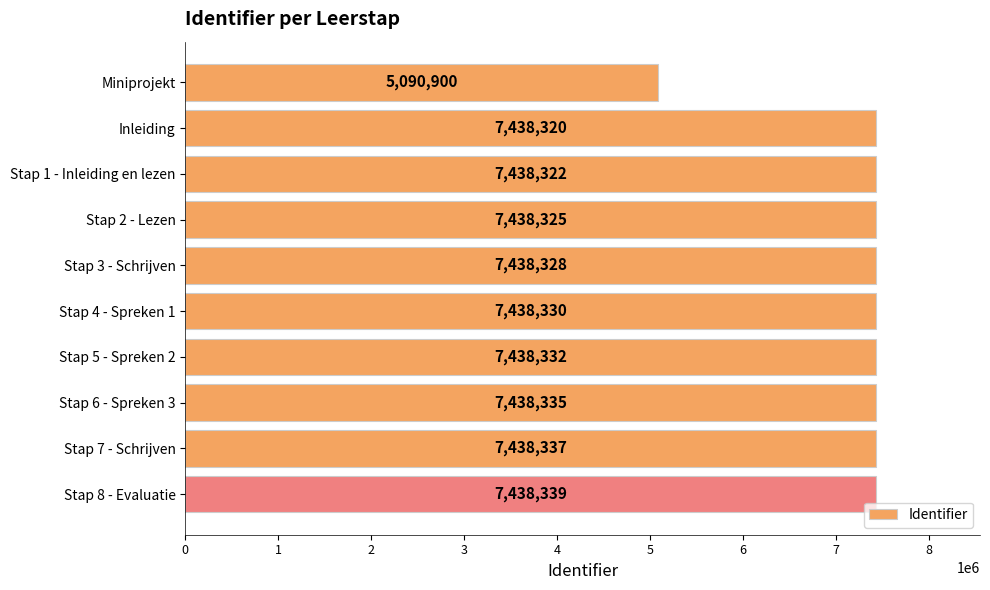

What is the difference between the maximum and second lowest values?

19